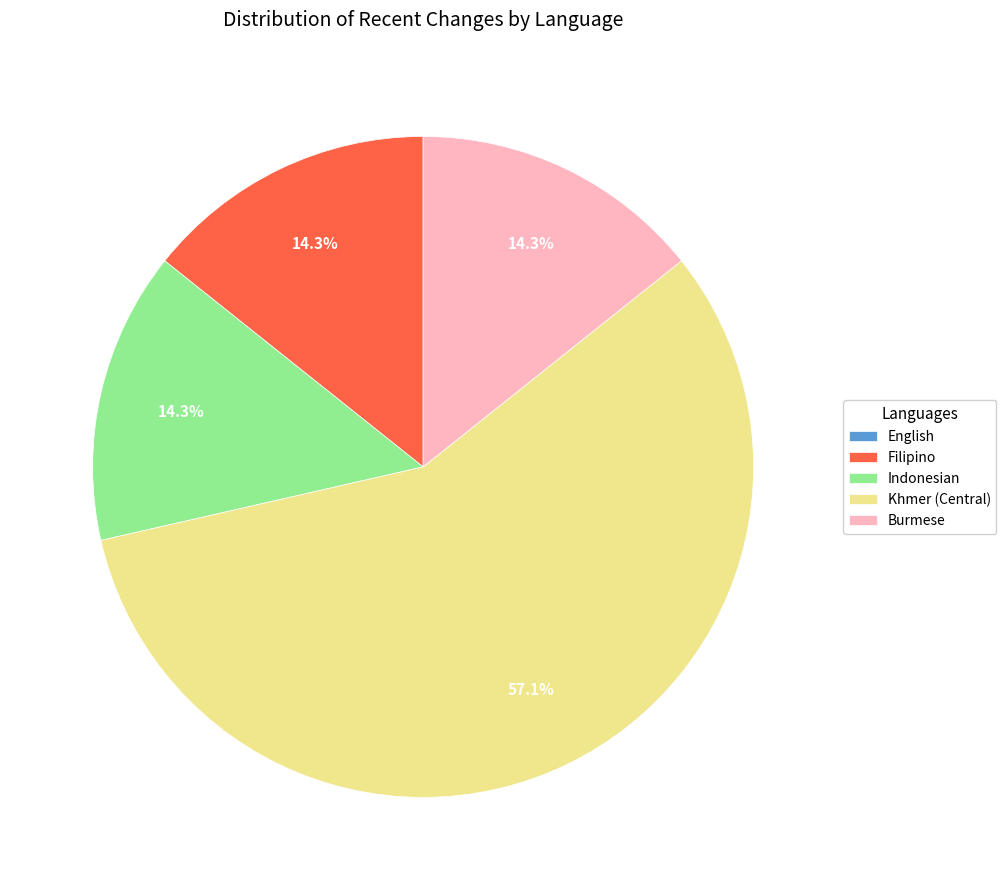

Is Filipino the majority of the pie?

No